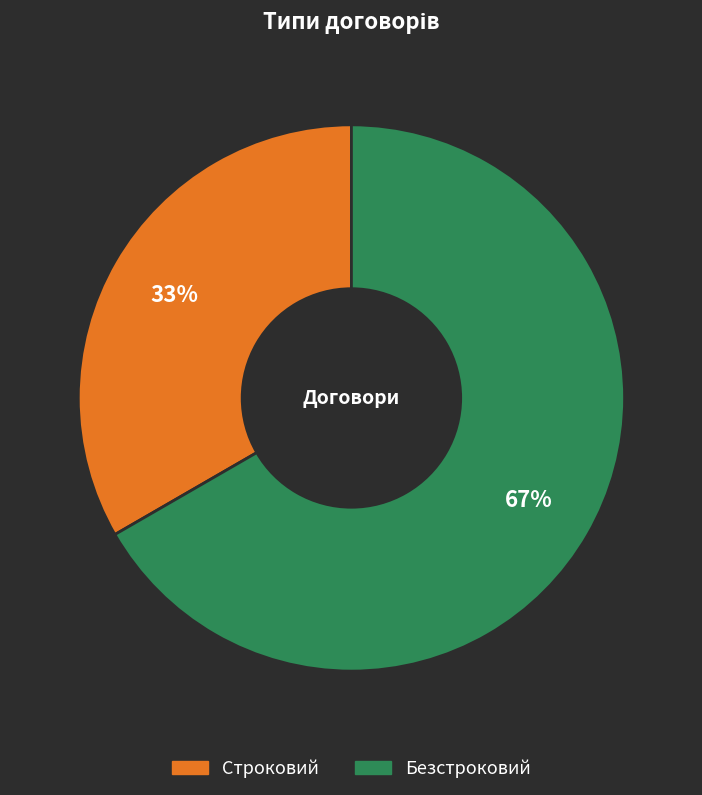

What is the smallest slice in the pie chart?

Строковий